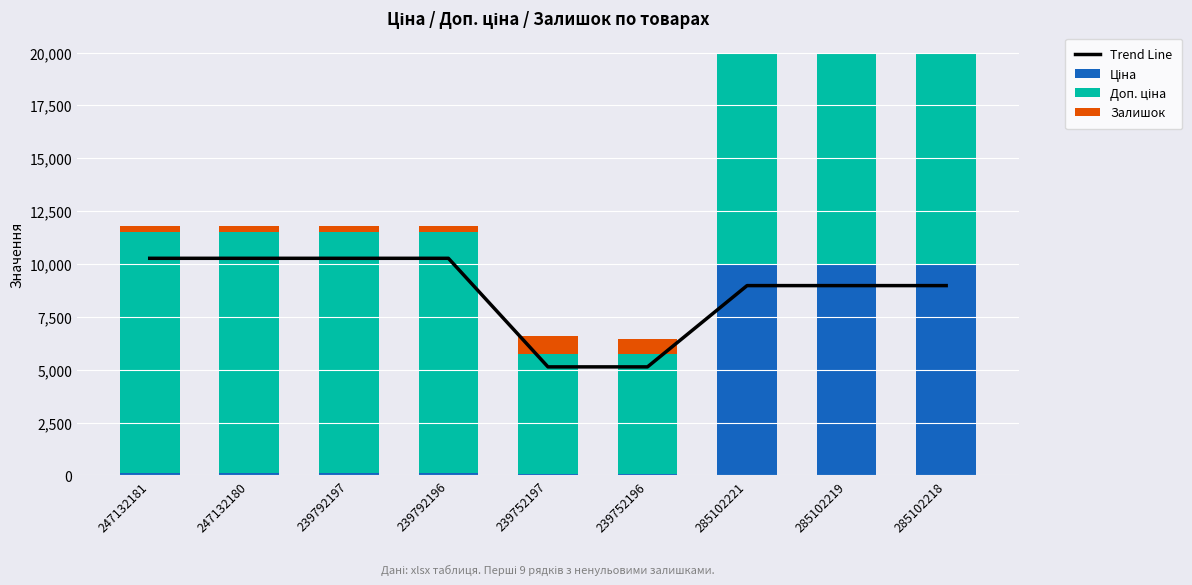

How many distinct data groups are displayed?

4